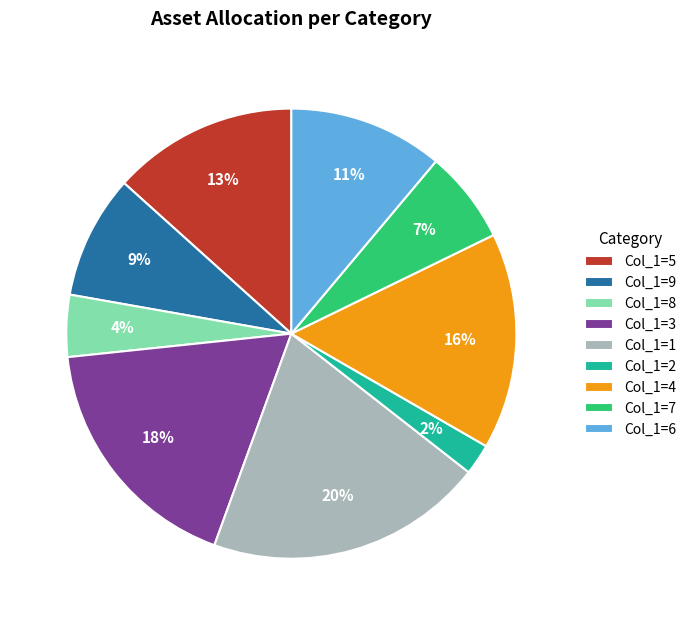

Which category has the biggest portion of the pie?

Col_1=1